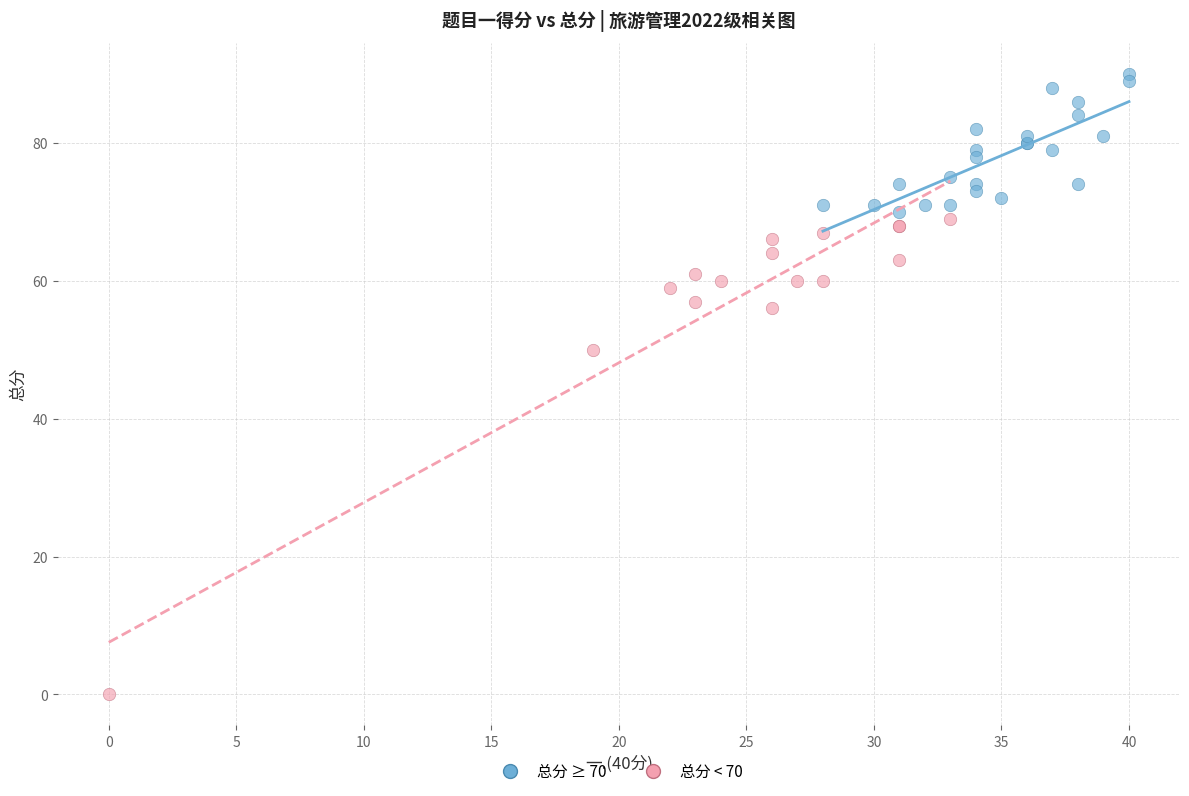

Which series contains the highest Y value?

总分 ≥ 70